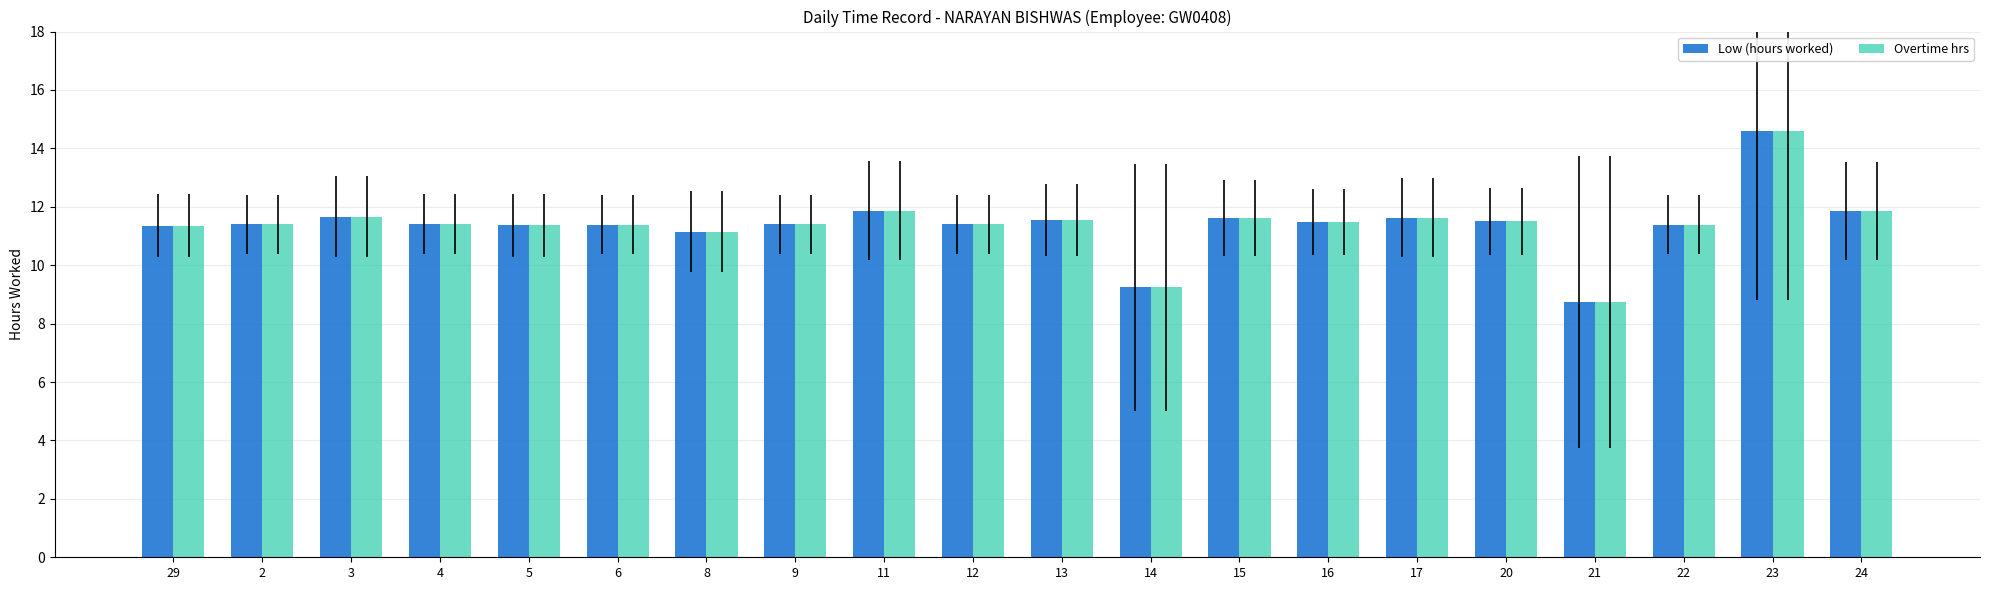

What is the label of the 12th bar from the right?

11